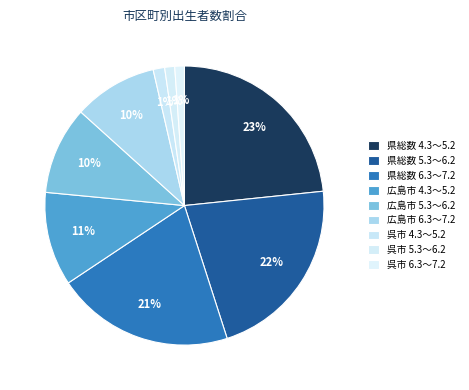

To the nearest percent, what is the difference between the 広島市 6.3～7.2 and 県総数 6.3～7.2 slice percentages?

11%